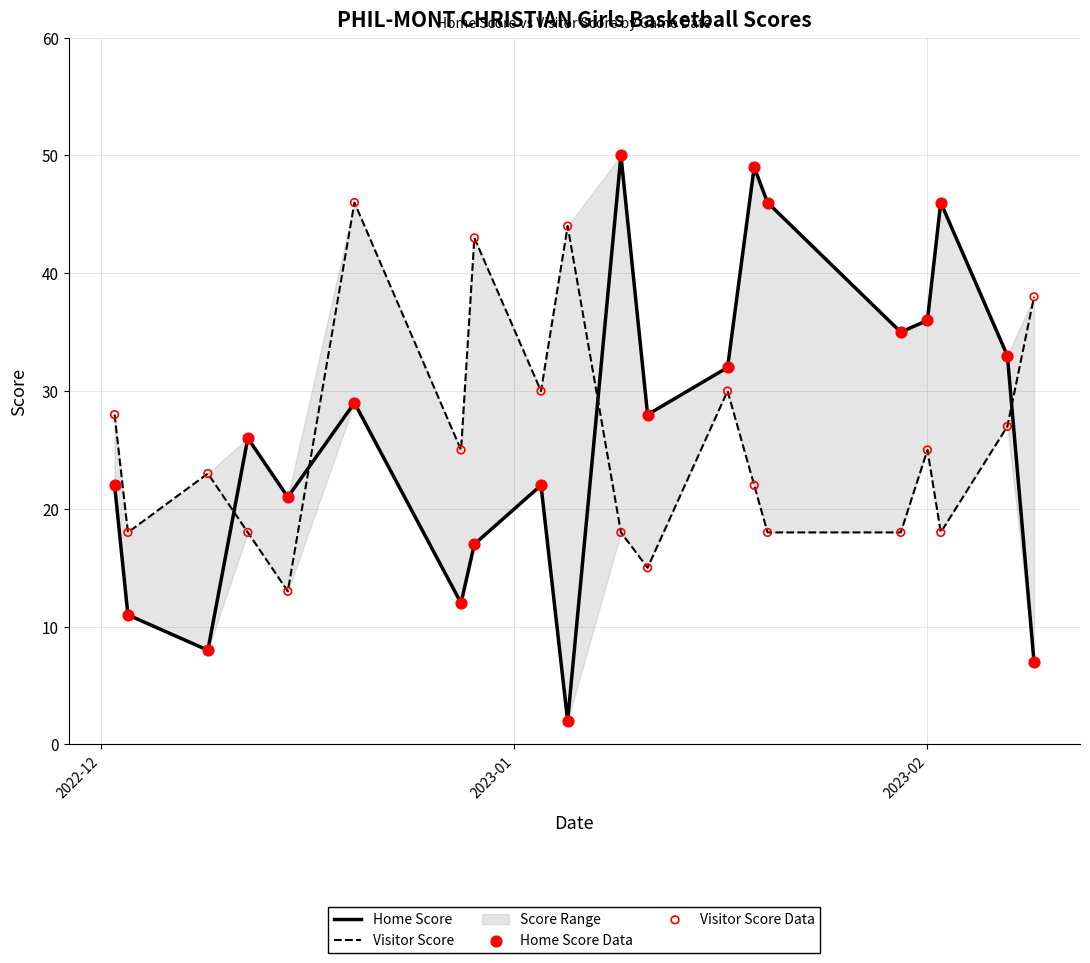

Which series reaches the maximum Y coordinate?

Home Score